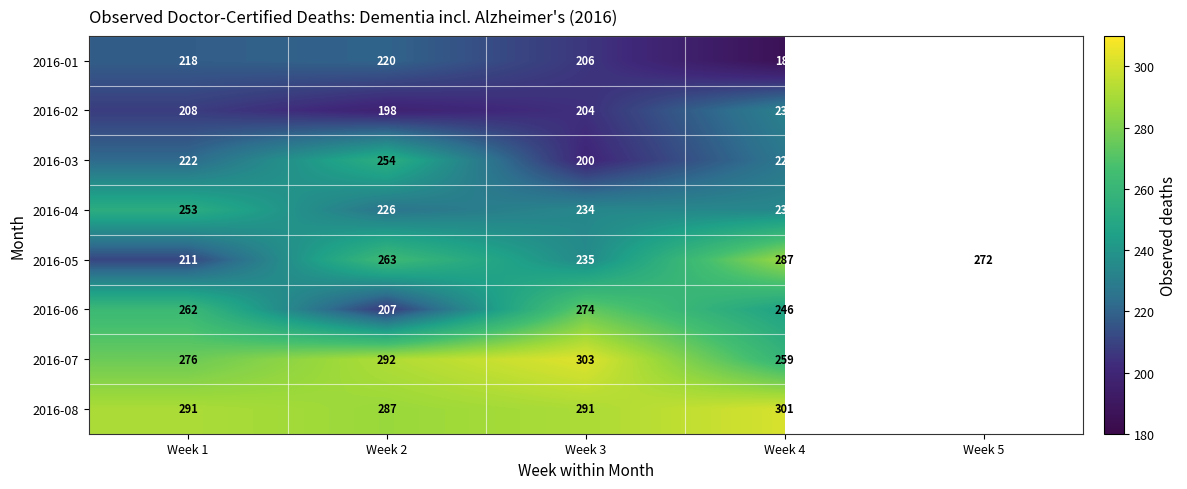

Is the value of 2016-05 at Week 5 greater than the value of 2016-04 at Week 2?

Yes